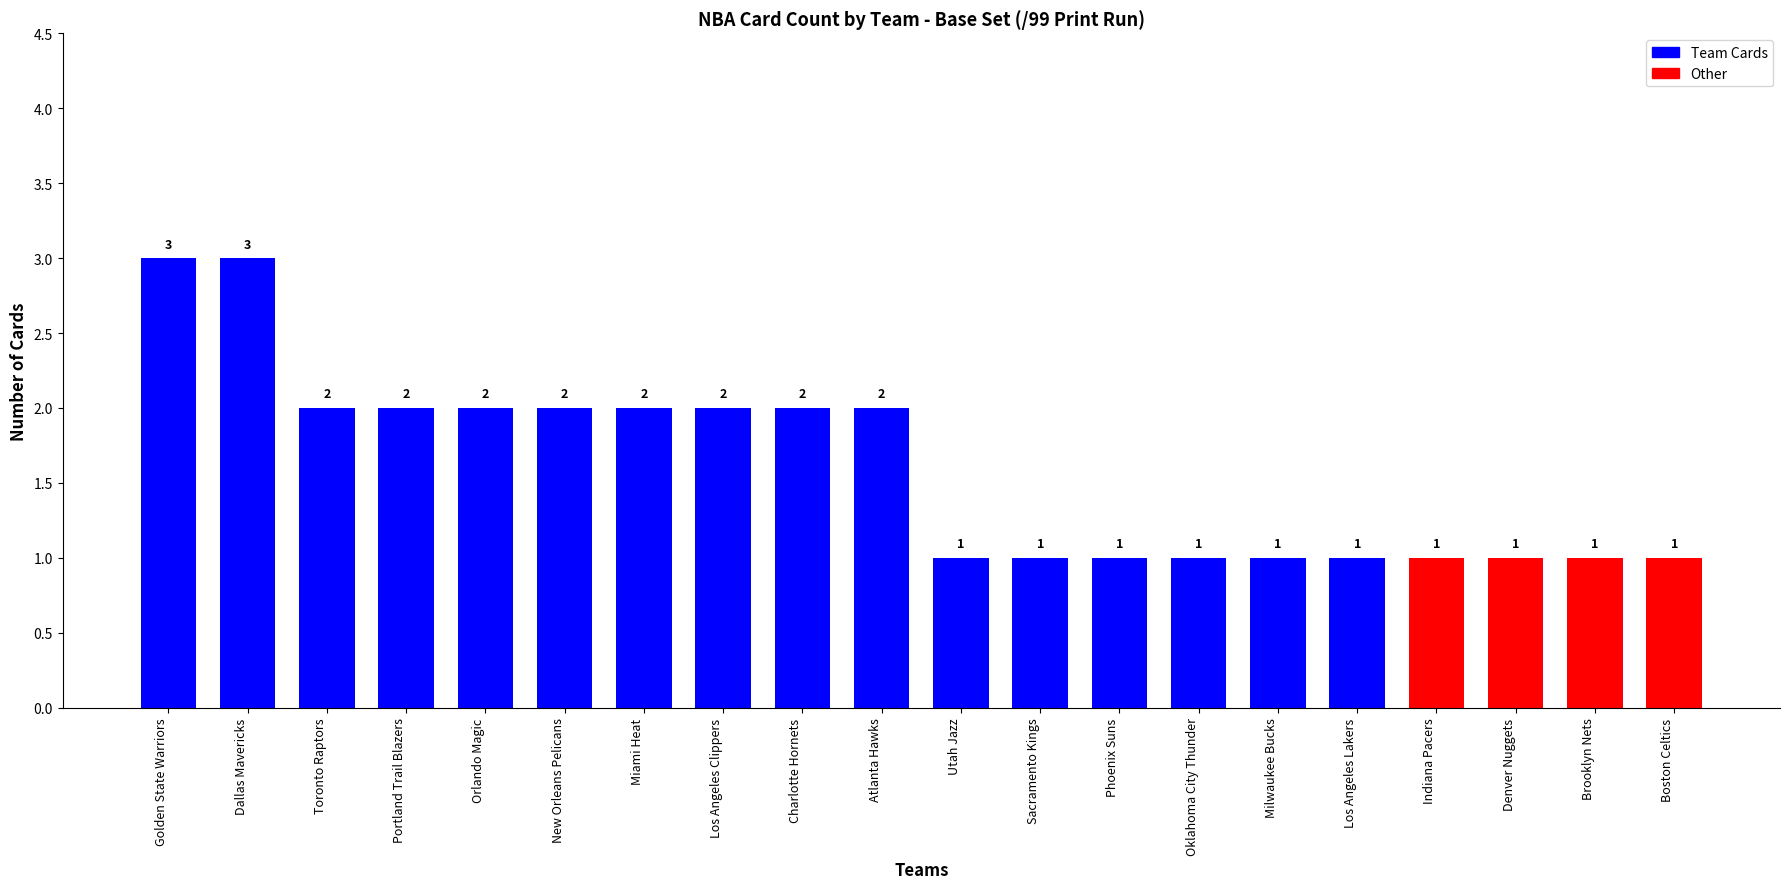

What is the value of the 17th bar from the left?

1